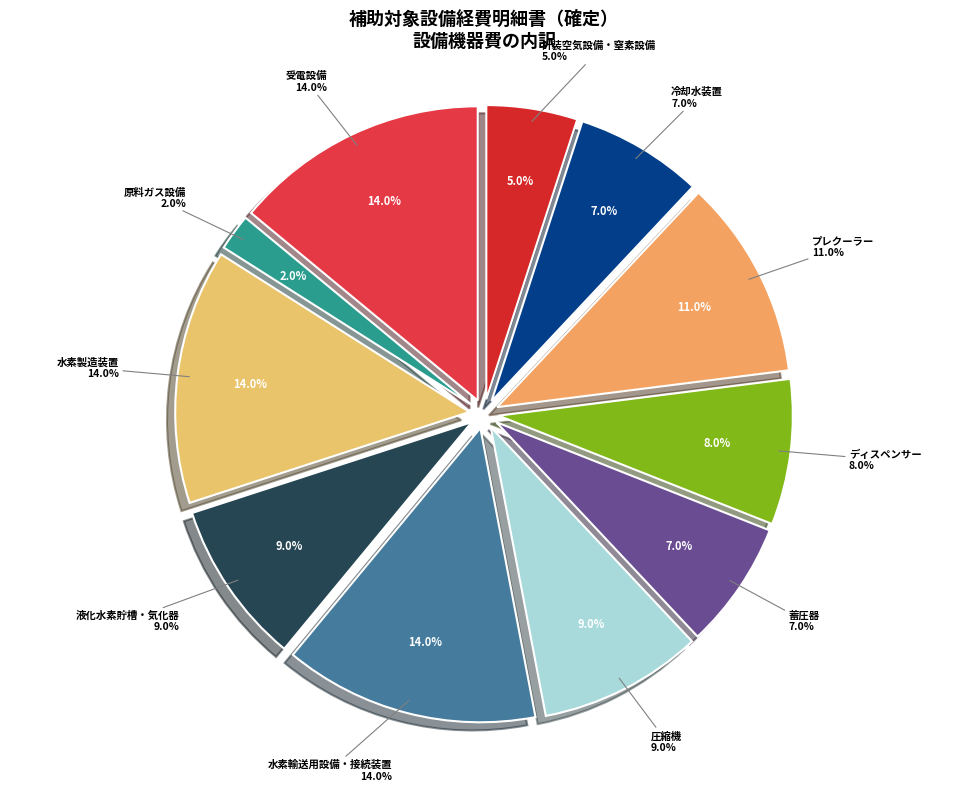

Does any single category account for the majority?

No